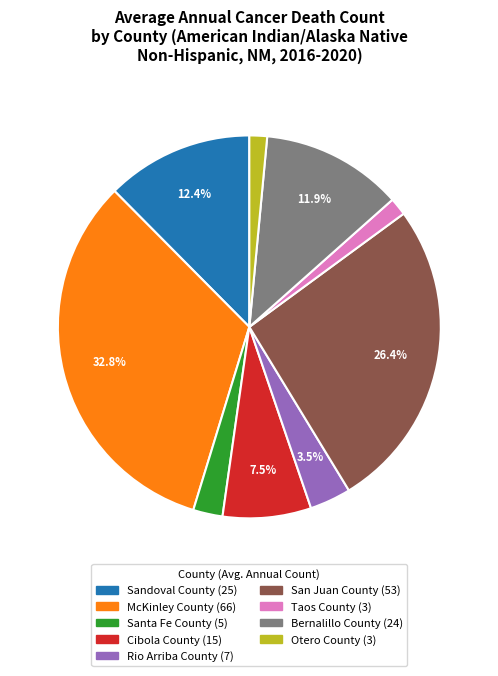

Between Cibola County and McKinley County, which is larger?

McKinley County